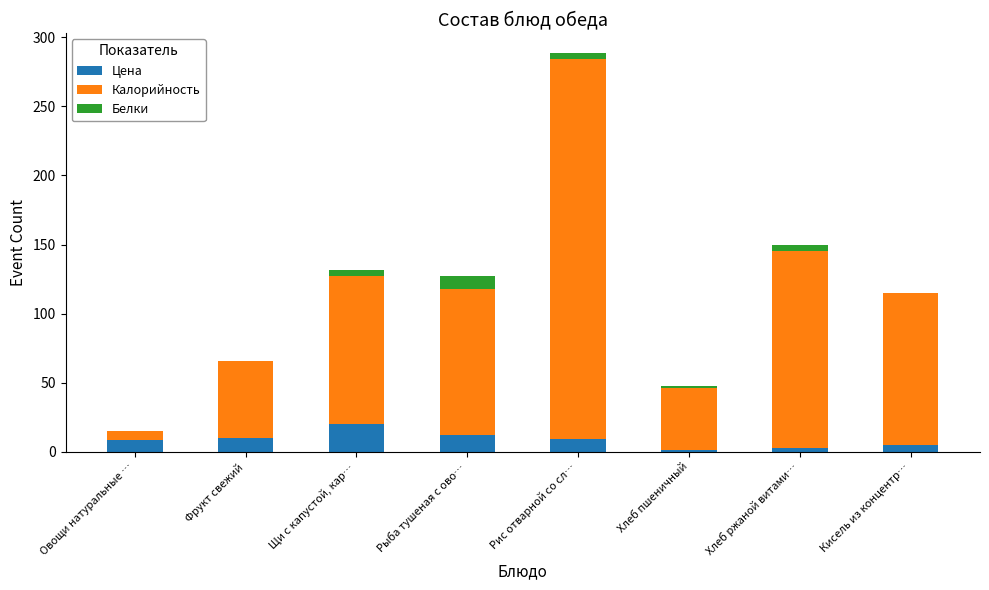

What is the total value across all series at Рыба тушеная с ово…?

127.5